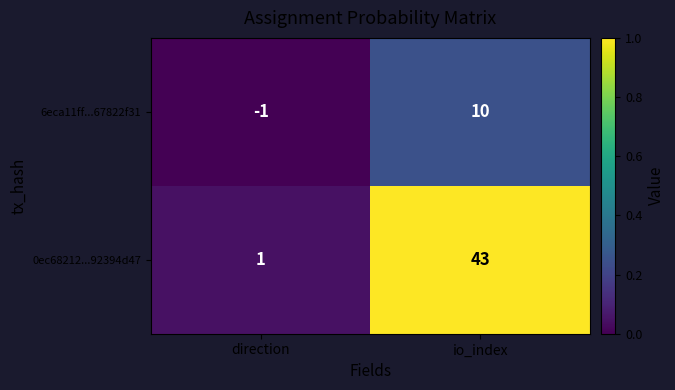

List the series in order of their overall mean, lowest first.

6eca11ff...67822f31, 0ec68212...92394d47